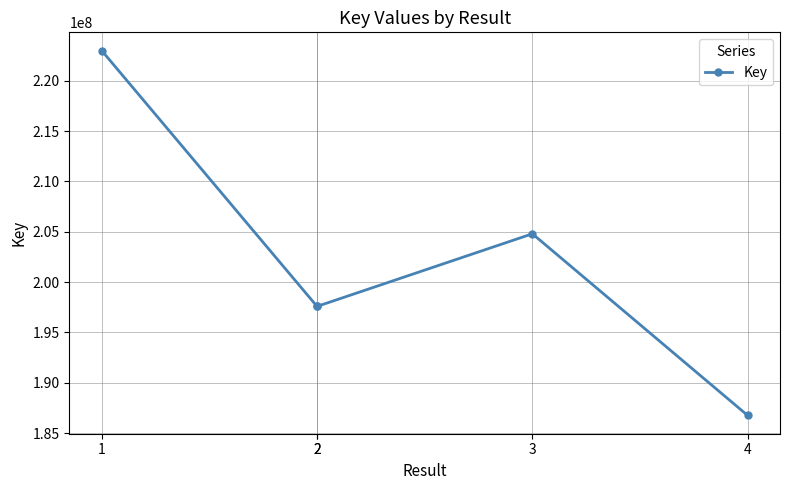

True or false: the data shows 186749052 at 4.

True